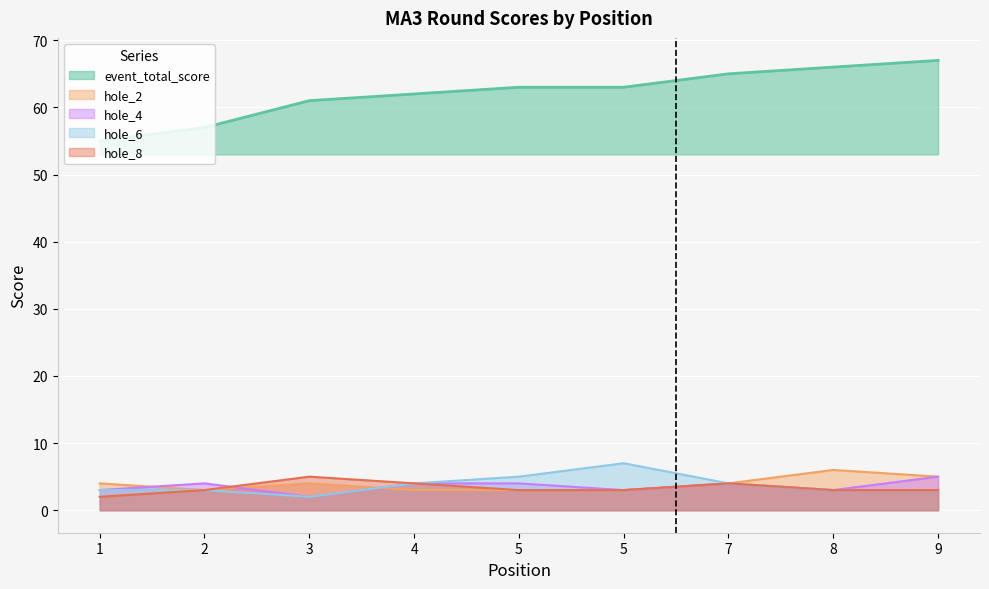

What is the difference between the hole_2 values at 2 and 8?

3